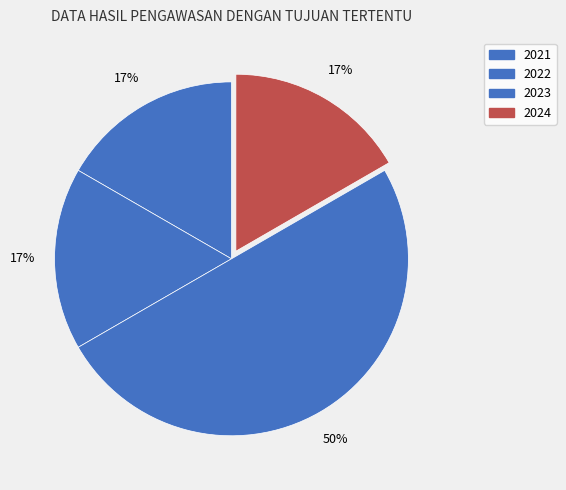

Do 2024 and 2023 together represent more than half of the pie?

Yes